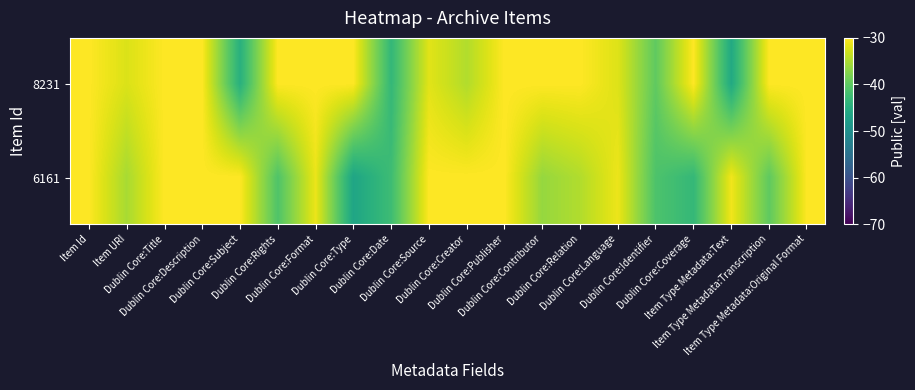

Reading left to right, list all the values displayed in this chart.

8231: Item Id=-30.0	Item URI=-32.2	Dublin Core:Title=-30.0	Dublin Core:Description=-30.0	Dublin Core:Subject=-44.6	Dublin Core:Rights=-30.0	Dublin Core:Format=-30.0	Dublin Core:Type=-30.0	Dublin Core:Date=-43.4	Dublin Core:Source=-31.8	Dublin Core:Creator=-34.7	Dublin Core:Publisher=-30.0	Dublin Core:Contributor=-30.0	Dublin Core:Relation=-30.0	Dublin Core:Language=-32.0	Dublin Core:Identifier=-39.8	Dublin Core:Coverage=-30.0	Item Type Metadata:Text=-45.7	Item Type Metadata:Transcription=-30.0	Item Type Metadata:Original Format=-30.0
6161: Item Id=-30.0	Item URI=-35.2	Dublin Core:Title=-30.0	Dublin Core:Description=-30.0	Dublin Core:Subject=-30.0	Dublin Core:Rights=-41.0	Dublin Core:Format=-31.2	Dublin Core:Type=-46.4	Dublin Core:Date=-42.4	Dublin Core:Source=-30.0	Dublin Core:Creator=-30.0	Dublin Core:Publisher=-30.0	Dublin Core:Contributor=-36.3	Dublin Core:Relation=-34.7	Dublin Core:Language=-31.1	Dublin Core:Identifier=-41.2	Dublin Core:Coverage=-43.3	Item Type Metadata:Text=-30.9	Item Type Metadata:Transcription=-39.8	Item Type Metadata:Original Format=-30.0